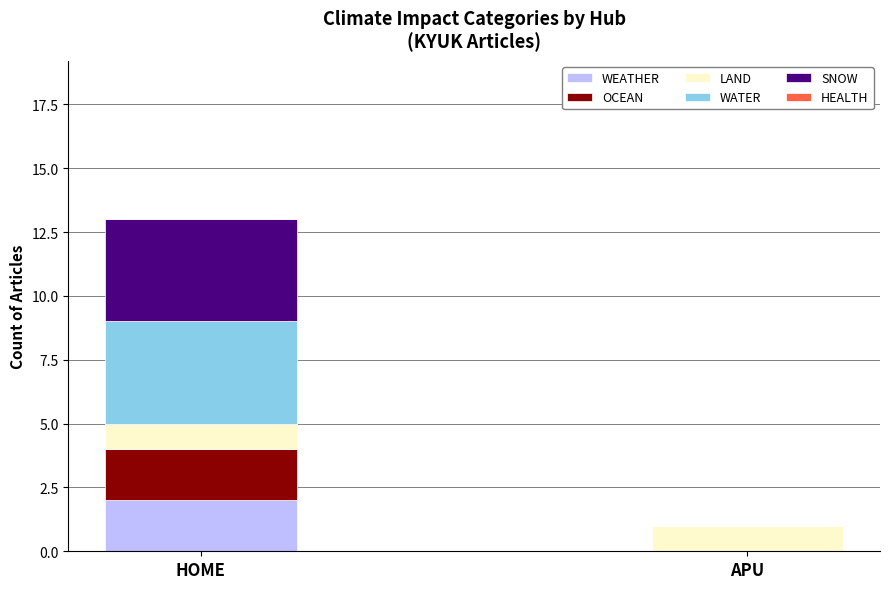

What is the total value across all series at HOME?

13